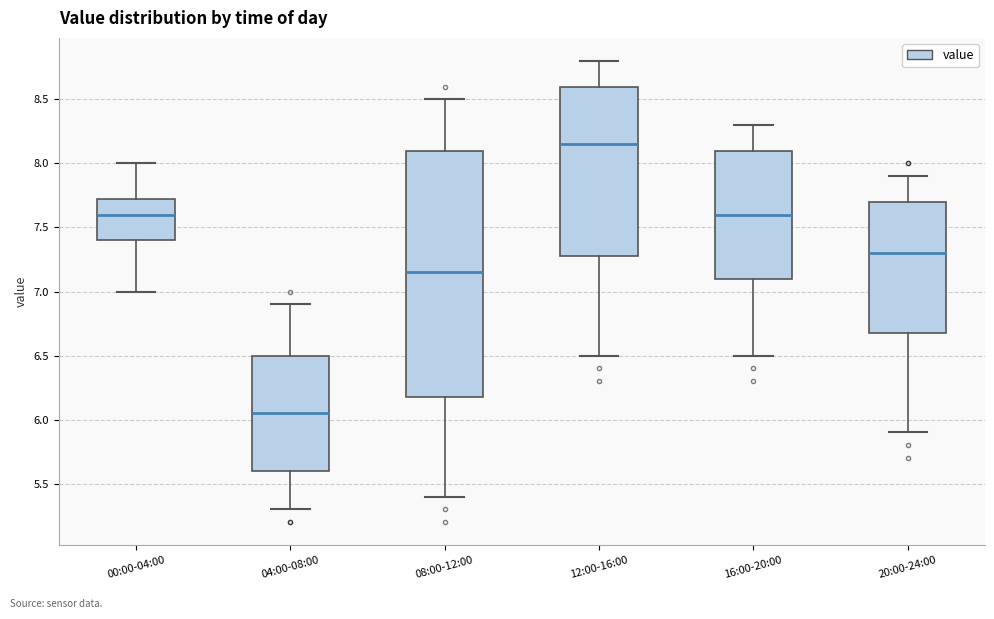

Which box's median line is the highest?

12:00-16:00